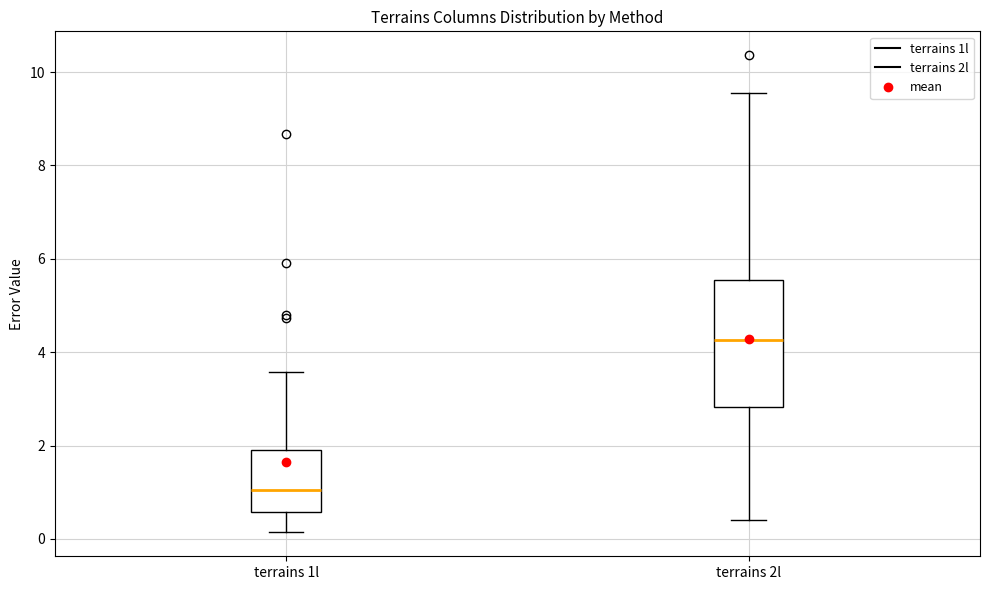

Reading left to right, transcribe this box plot: for each box, give where its median line is, the range the box spans, and where its two whiskers end, as read against the y-axis. The values are not printed on the chart, so give them approximately, as read against the axis.

terrains 1l: median 1.0, box 0.6 to 2.0, whiskers 0.2 to 3.6
terrains 2l: median 4.2, box 2.8 to 5.6, whiskers 0.4 to 9.6